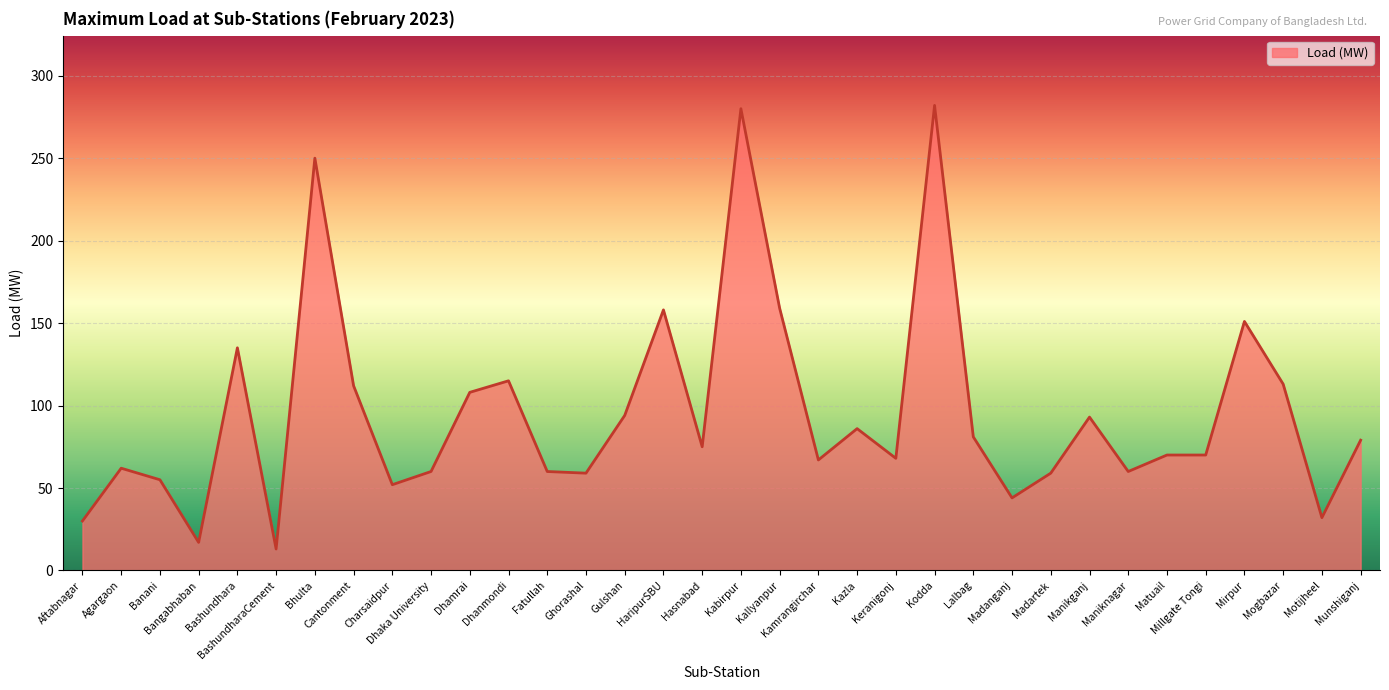

Approximately how many times larger is the value at Kamrangirchar compared to Cantonment?

0.6